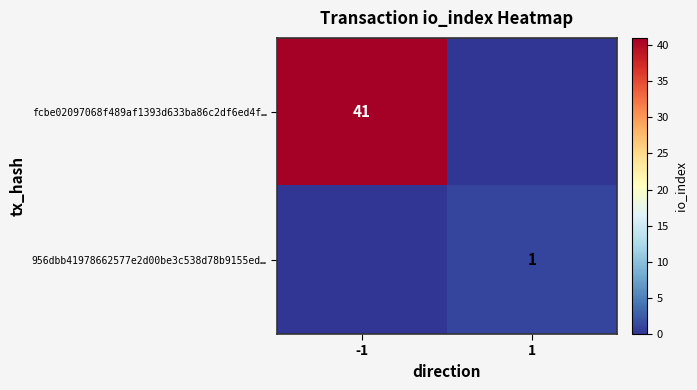

Is it true that 956dbb41978662577e2d00be3c538d78b9155ed… equals 0 at 1?

False